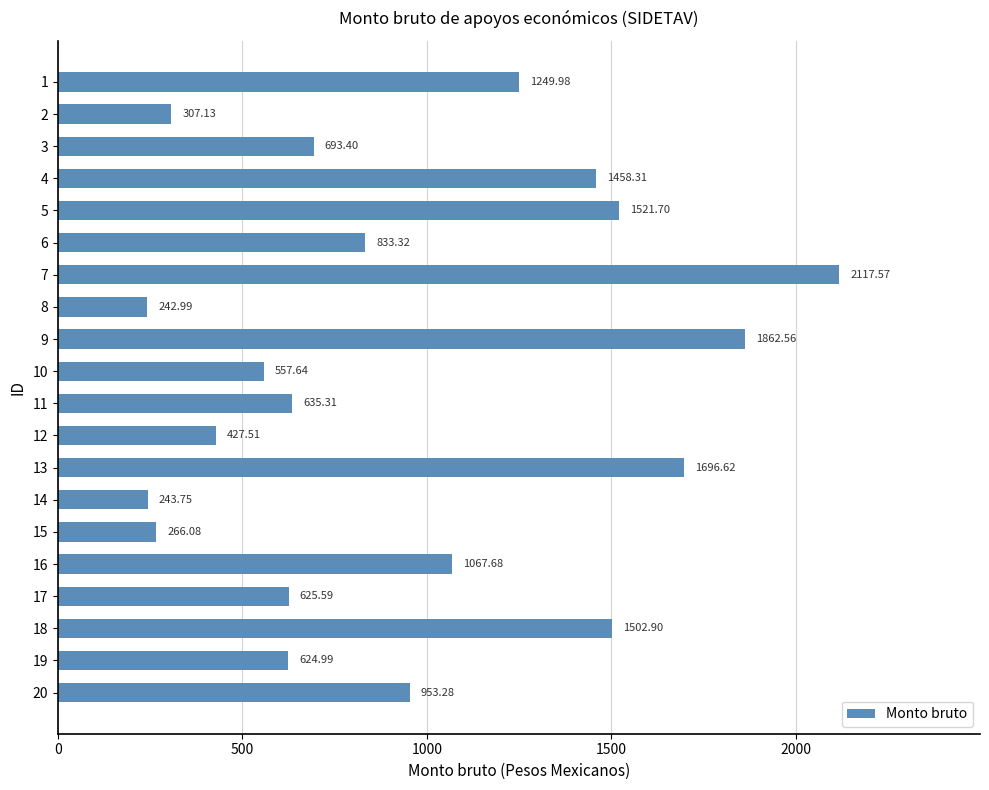

What is the sum of all values?

18888.3